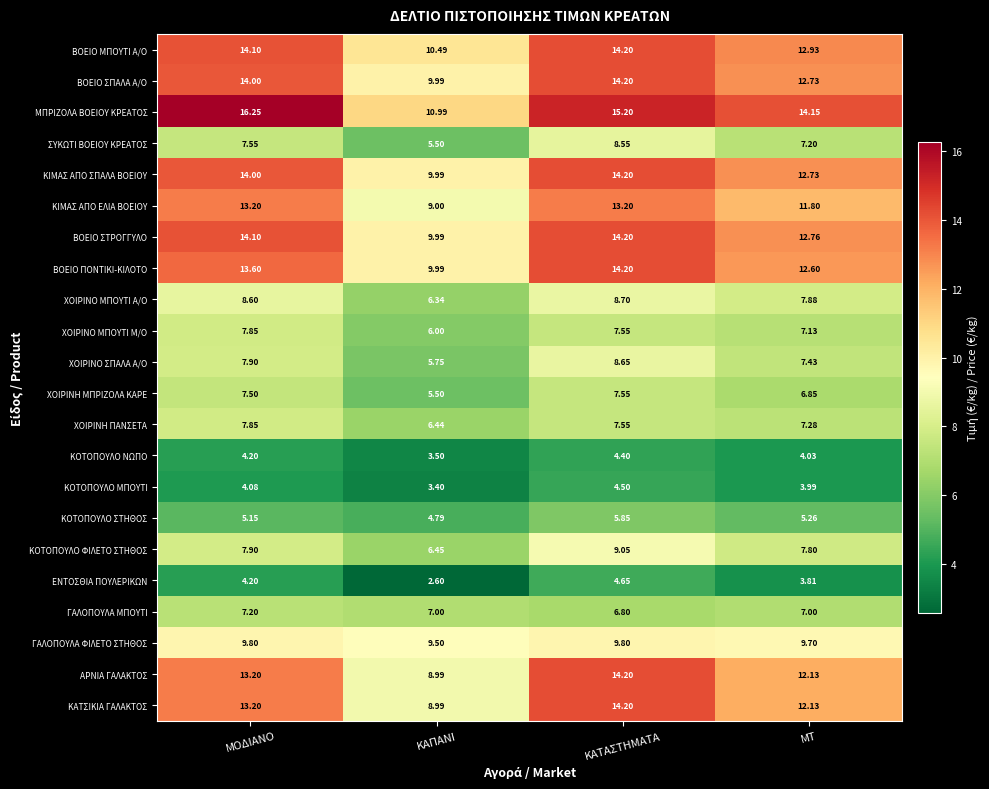

What is the total value across all series at ΚΑΠΑΝΙ?

161.2